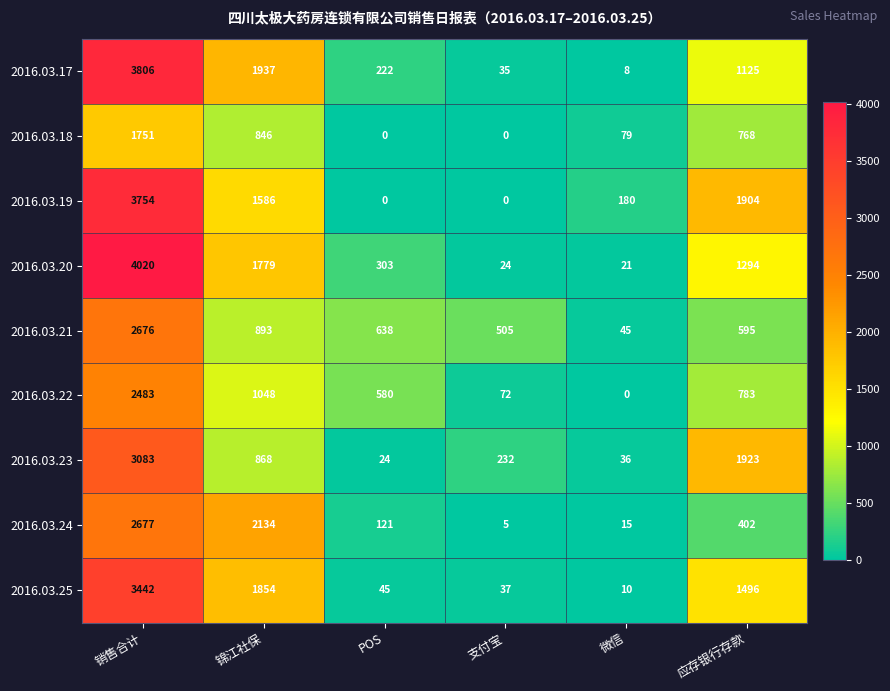

True or false: 2016.03.25 has a value of 3442 at 销售合计.

True